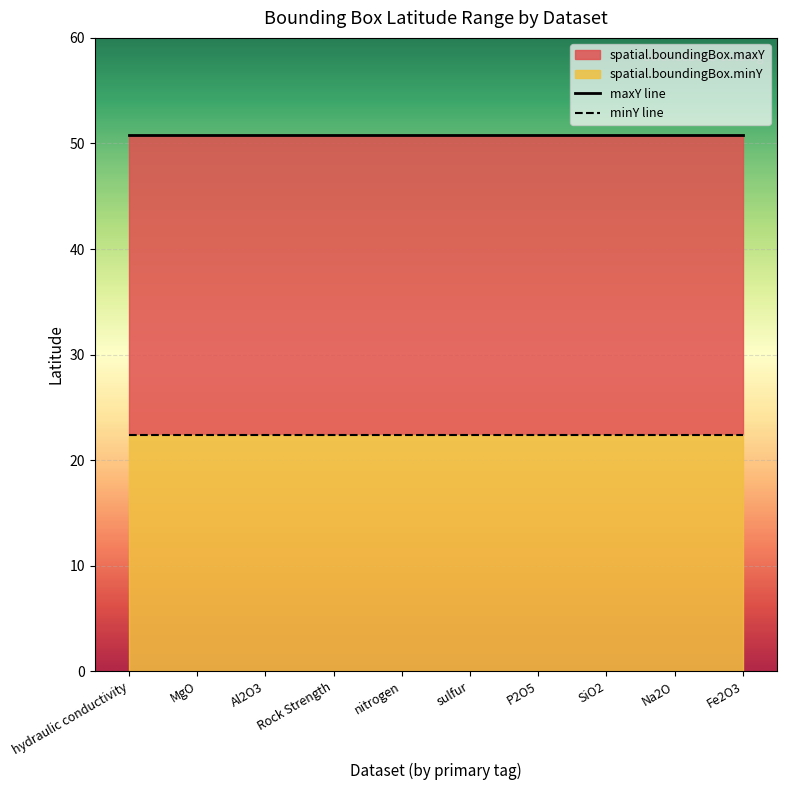

List the labels in order of maxY line value, largest first.

hydraulic conductivity, MgO, Al2O3, Rock Strength, nitrogen, sulfur, P2O5, SiO2, Na2O, Fe2O3